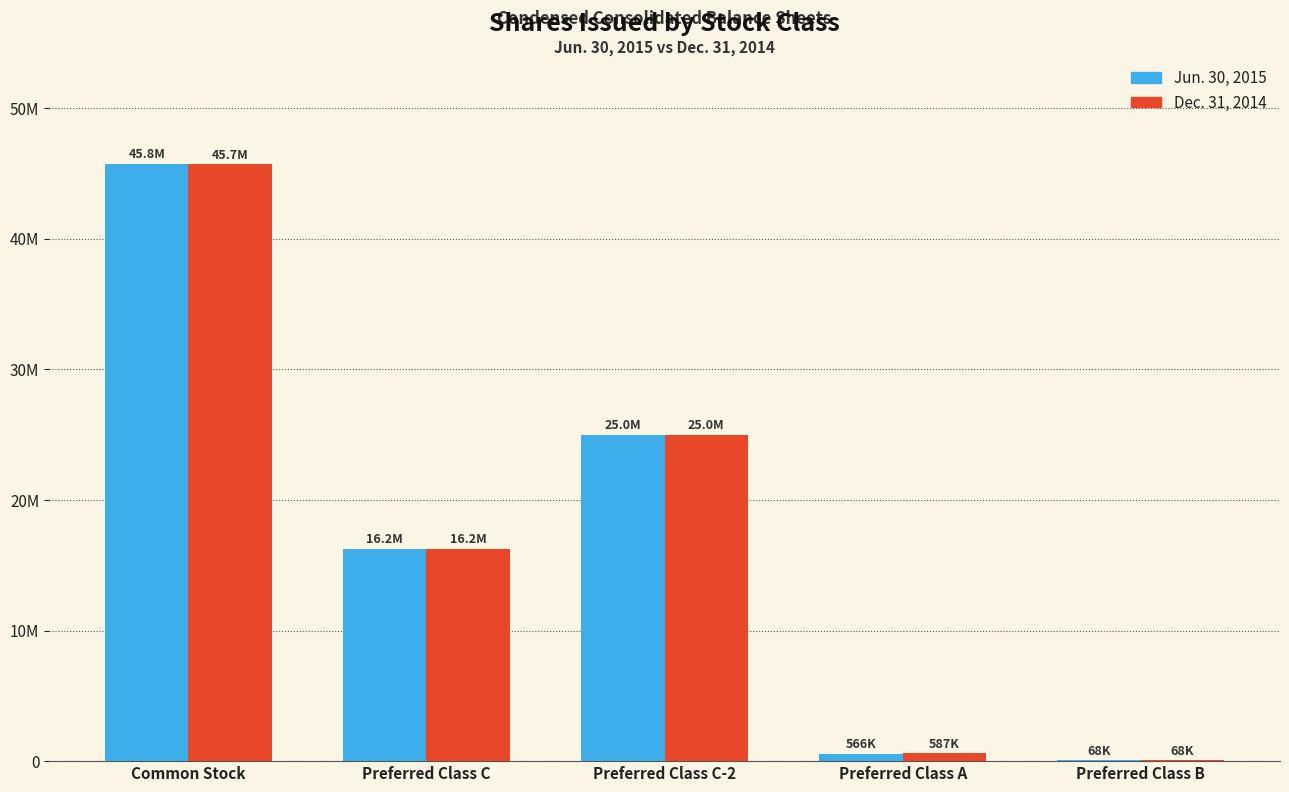

Are the bars grouped side by side (vs. stacked)?

Yes